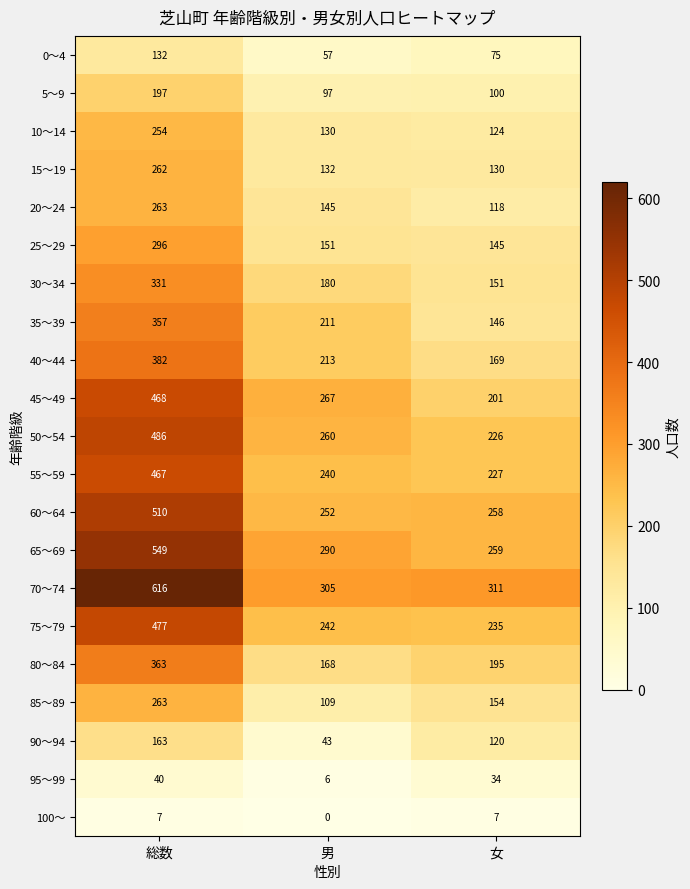

What is the sum of the 15～19 values at 女 and 総数?

392